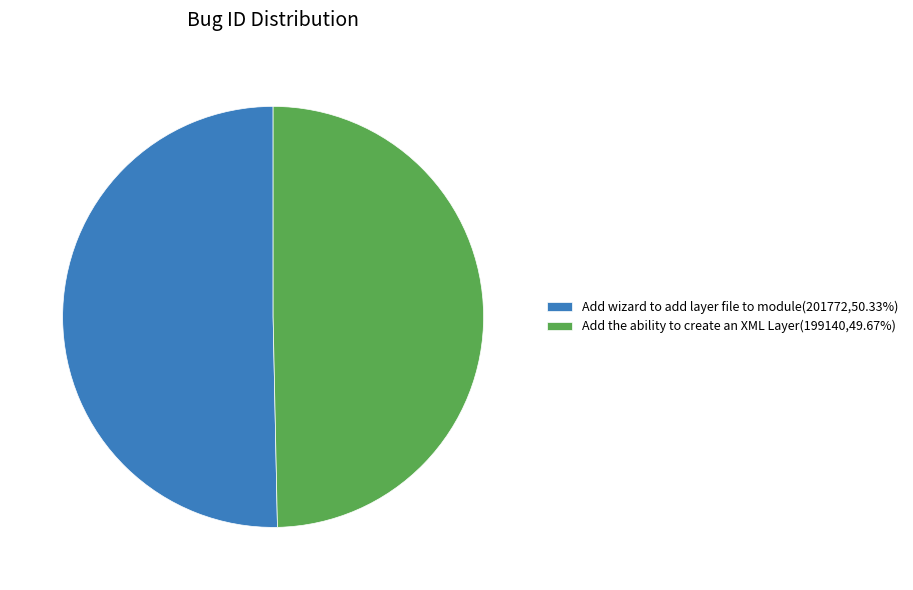

Rank the categories by value from lowest to highest.

Add the ability to create an XML Layer, Add wizard to add layer file to module